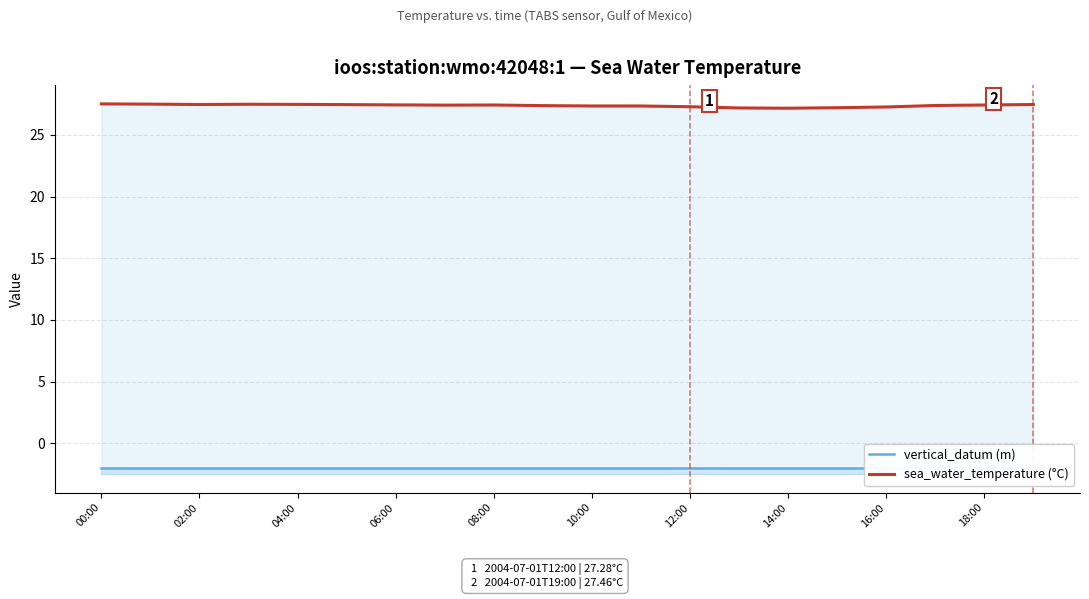

At which category is the sum across all series the highest?

00:00